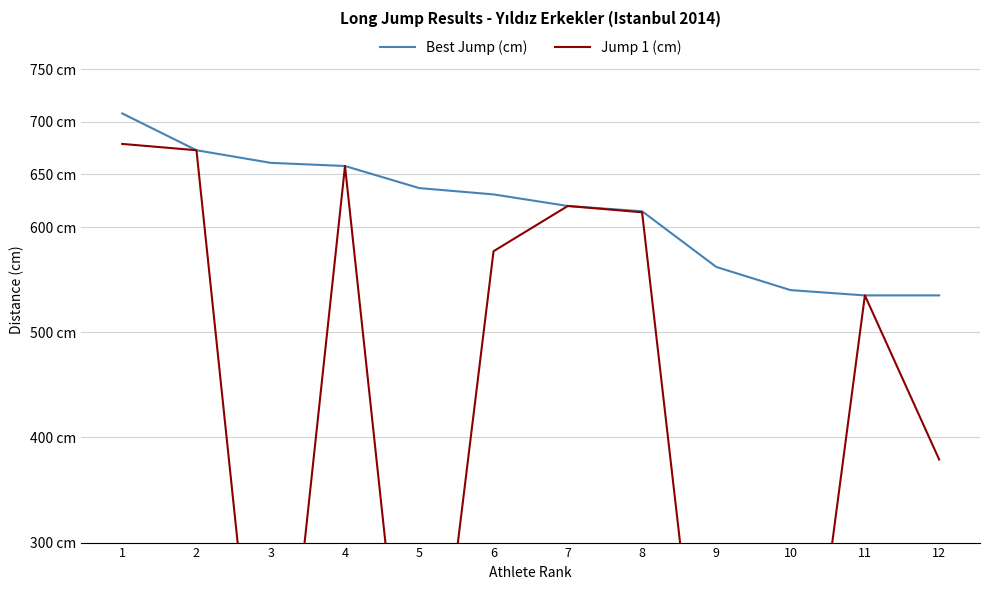

Reading left to right, what are all the values shown in this chart?

Best Jump (cm): 708	673	661	658	637	631	620	615	562	540	535	535
Jump 1 (cm): 679	673	0	658	0	577	620	614	0	0	535	379